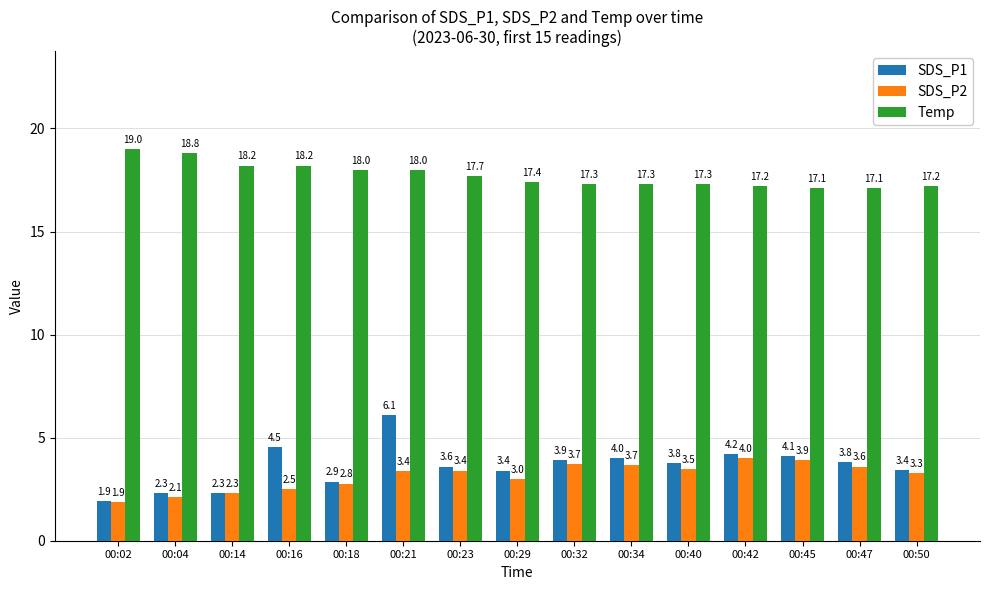

How many data points in SDS_P1 are above 3?

11